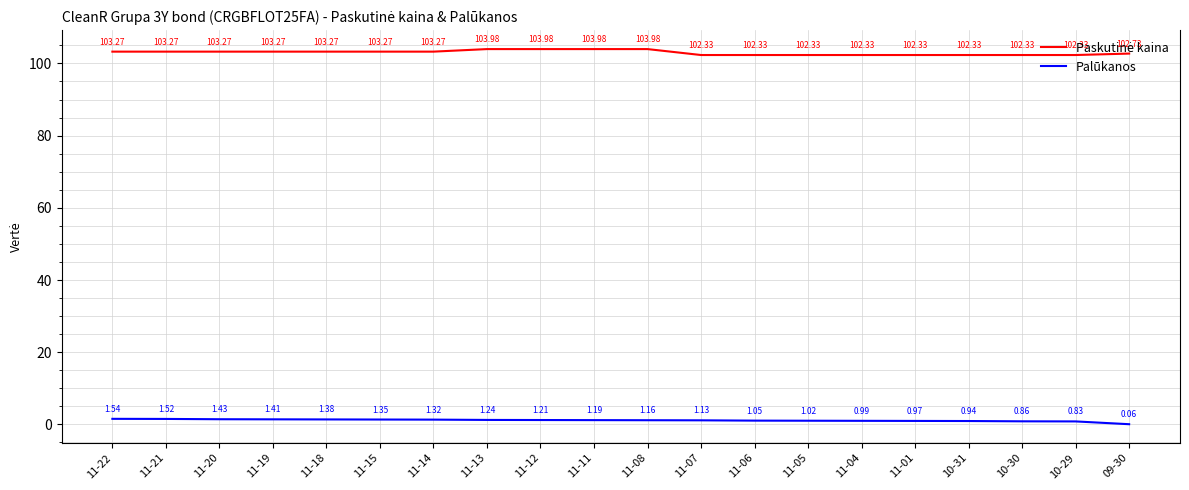

True or false: Palūkanos has more than 0 points higher than both neighbors.

False